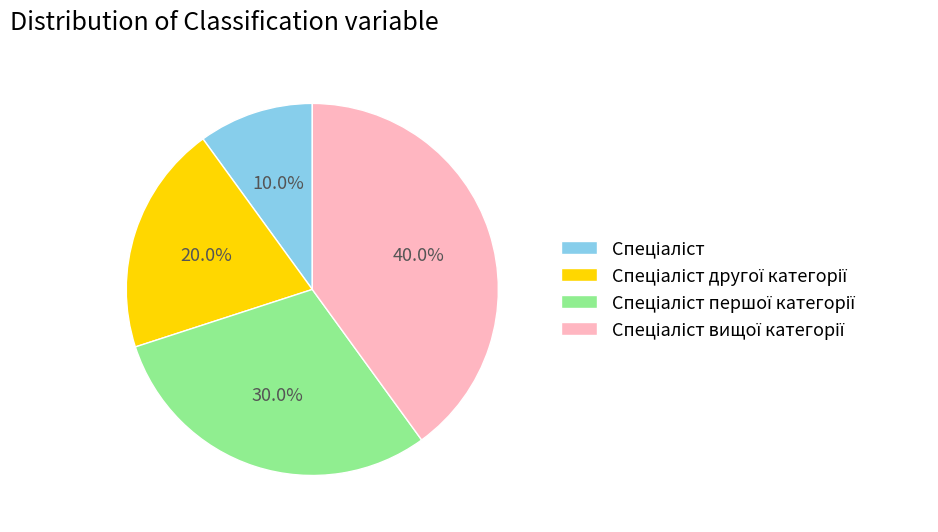

How many slices are in this pie chart?

4